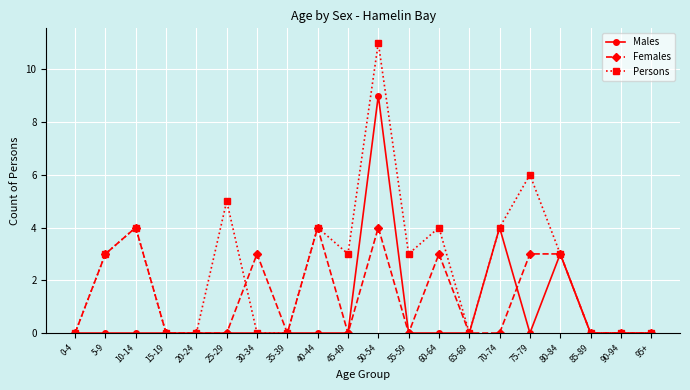

Reading right to left, list all the values displayed in this chart.

Males: 95+=0	90-94=0	85-89=0	80-84=3	75-79=0	70-74=4	65-69=0	60-64=0	55-59=0	50-54=9	45-49=0	40-44=0	35-39=0	30-34=0	25-29=0	20-24=0	15-19=0	10-14=0	5-9=0	0-4=0
Females: 95+=0	90-94=0	85-89=0	80-84=3	75-79=3	70-74=0	65-69=0	60-64=3	55-59=0	50-54=4	45-49=0	40-44=4	35-39=0	30-34=3	25-29=0	20-24=0	15-19=0	10-14=4	5-9=3	0-4=0
Persons: 95+=0	90-94=0	85-89=0	80-84=3	75-79=6	70-74=4	65-69=0	60-64=4	55-59=3	50-54=11	45-49=3	40-44=4	35-39=0	30-34=0	25-29=5	20-24=0	15-19=0	10-14=4	5-9=3	0-4=0